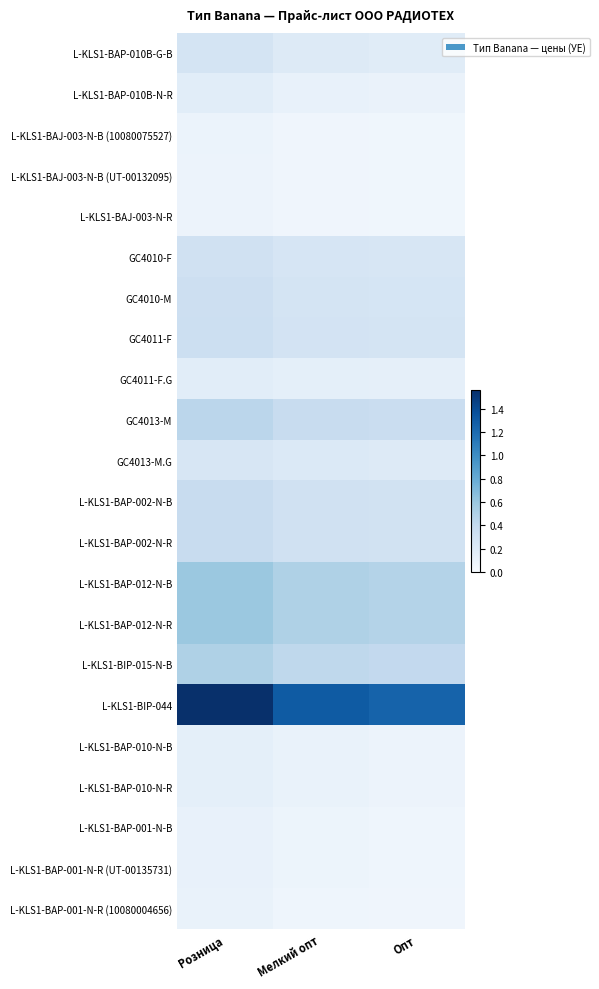

What is the spread (max minus min) of values at Розница?

1.5